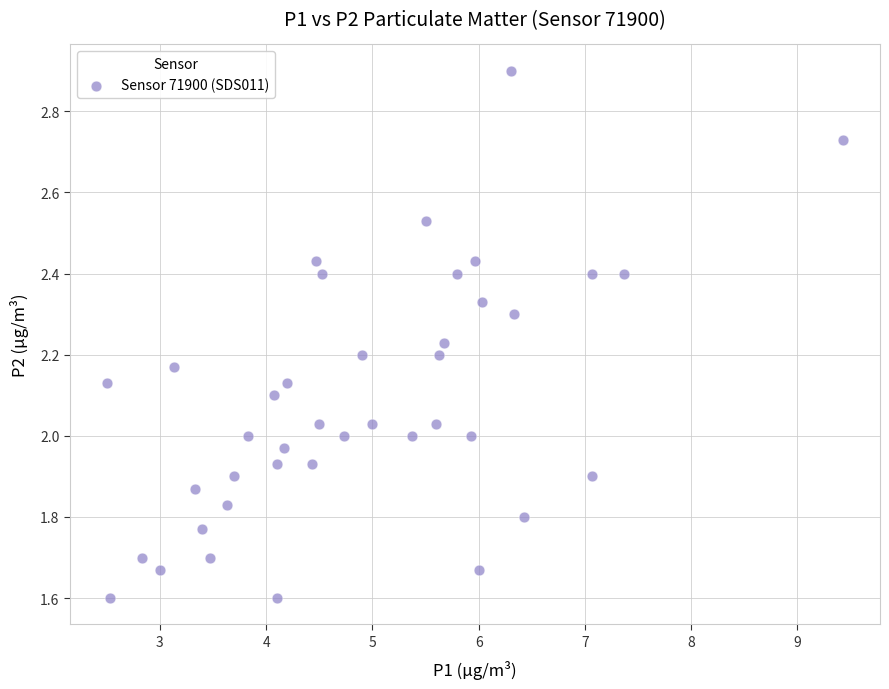

What is the range of X values (max minus min)?

6.9